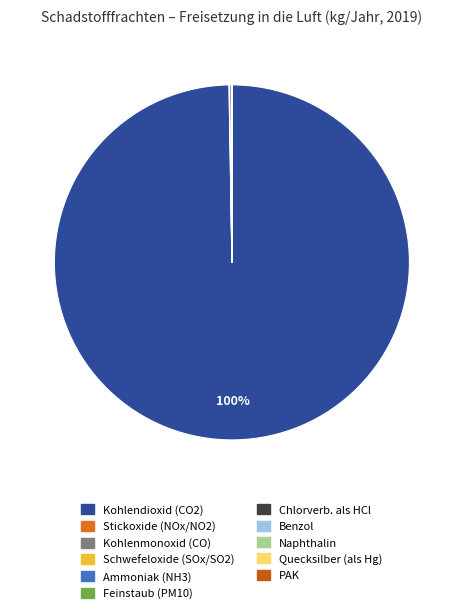

Rank the categories by value from lowest to highest.

PAK, Naphthalin, Quecksilber und Verbindungen (als Hg), Benzol, anorganische Chlorverbindungen als HCl, Feinstaub (PM10), Ammoniak (NH3), Schwefeloxide (SOx/SO2), Stickoxide (NOx/NO2), Kohlenmonoxid (CO), Kohlendioxid (CO2)